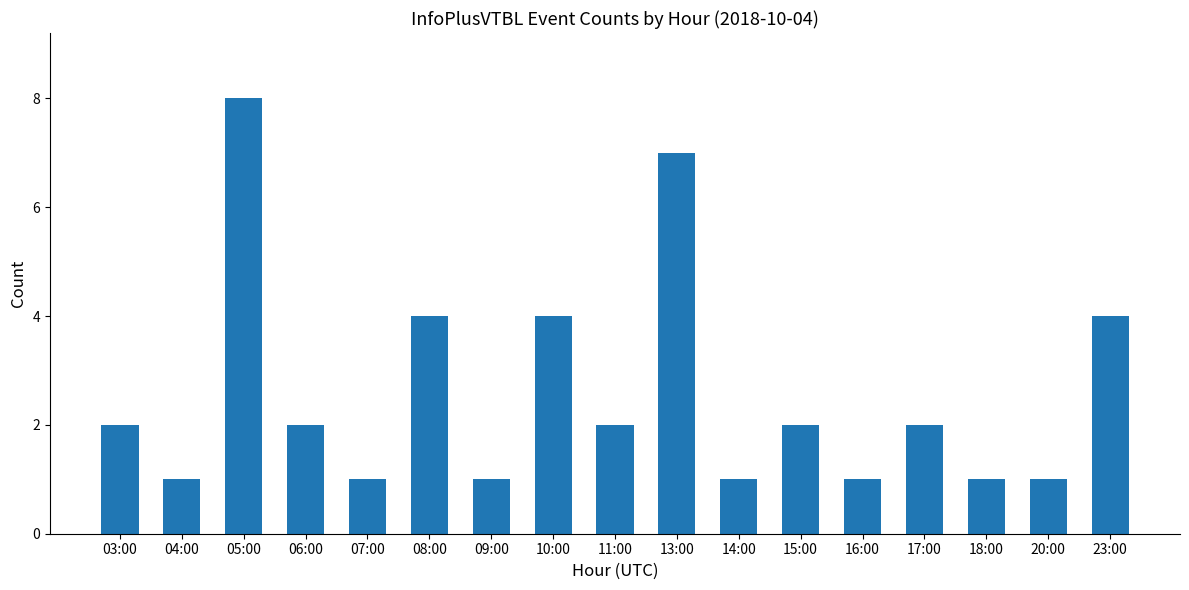

Which category has the highest value across all series?

05:00